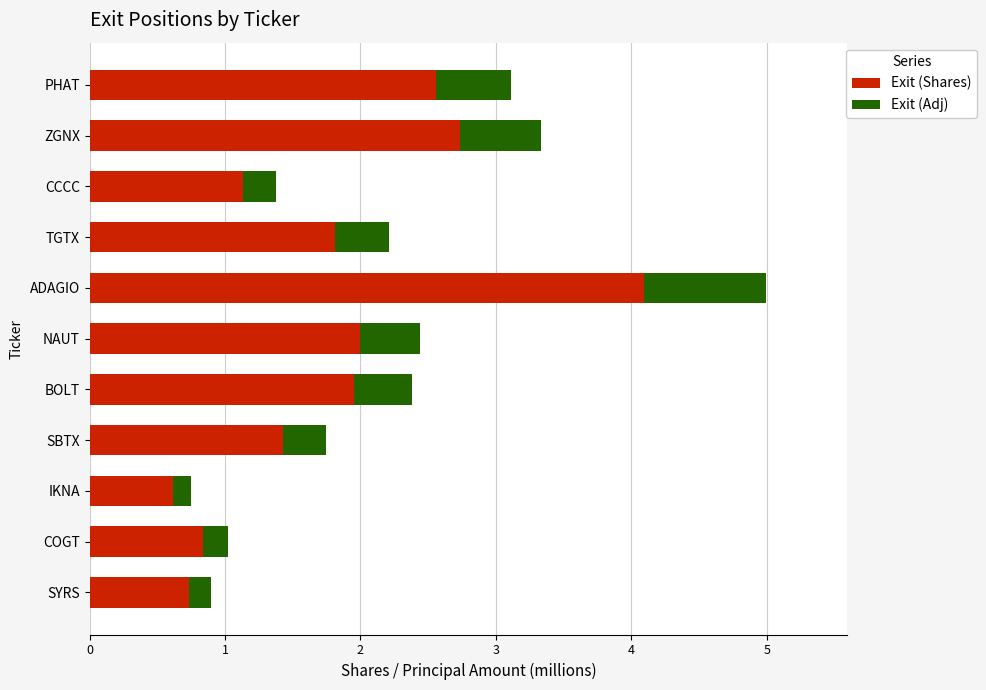

Is it true that Exit (Shares) equals 2.6 at PHAT?

True